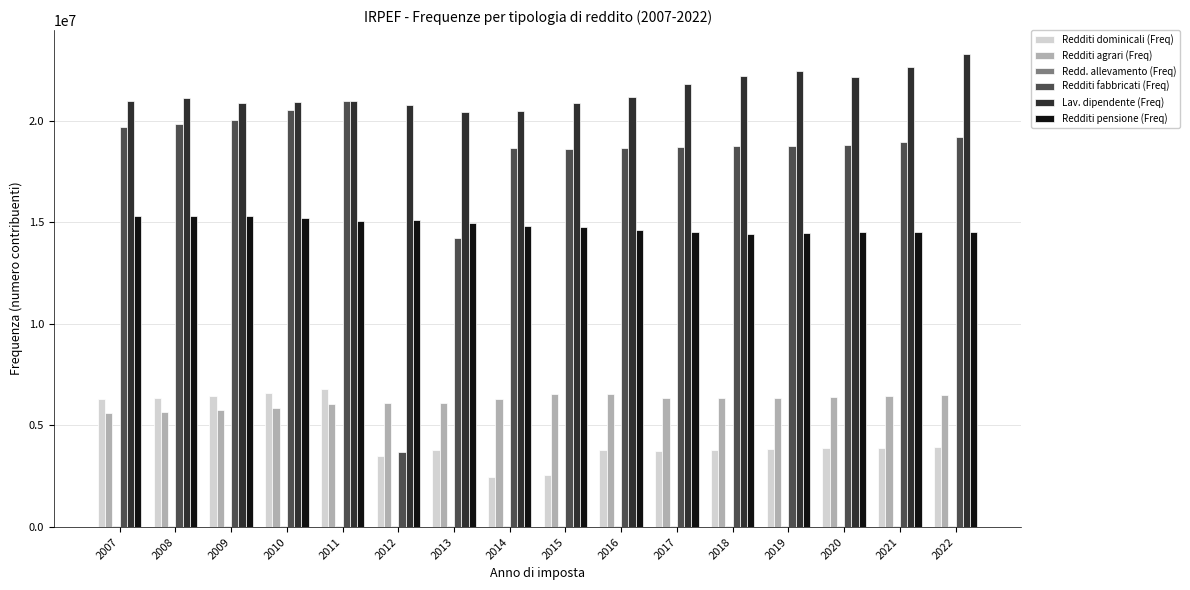

How many categories are shown in the chart?

16